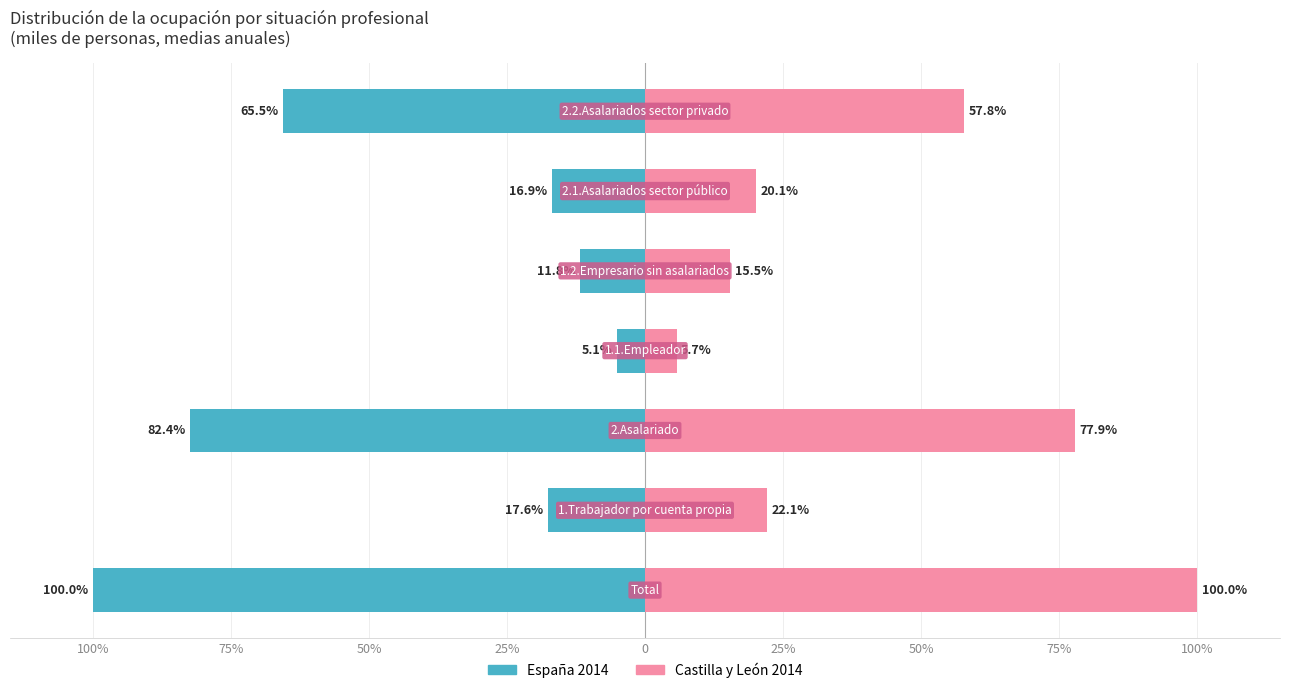

How many categories are shown in the chart?

7